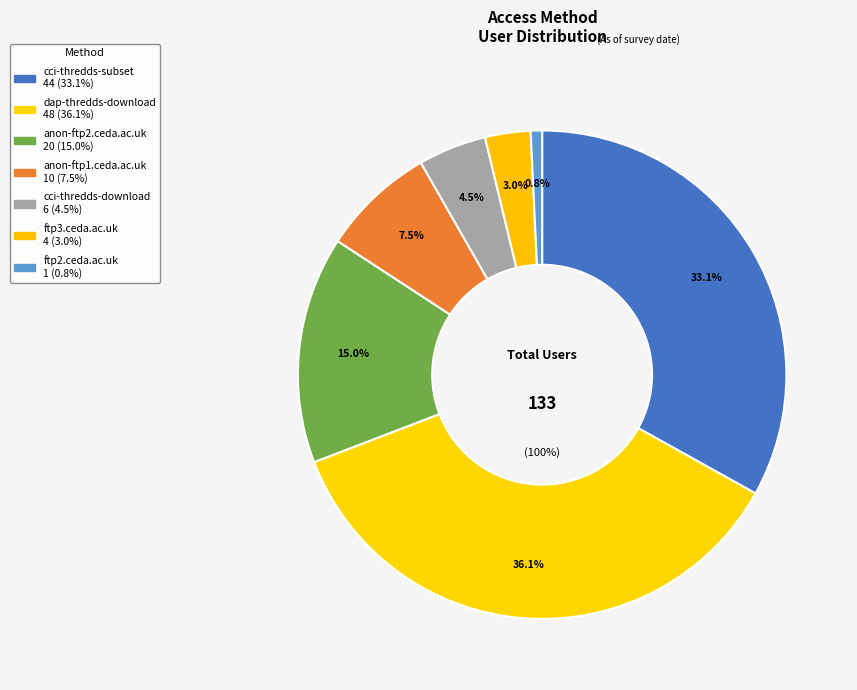

True or false: anon-ftp2.ceda.ac.uk accounts for 10% of the total.

False